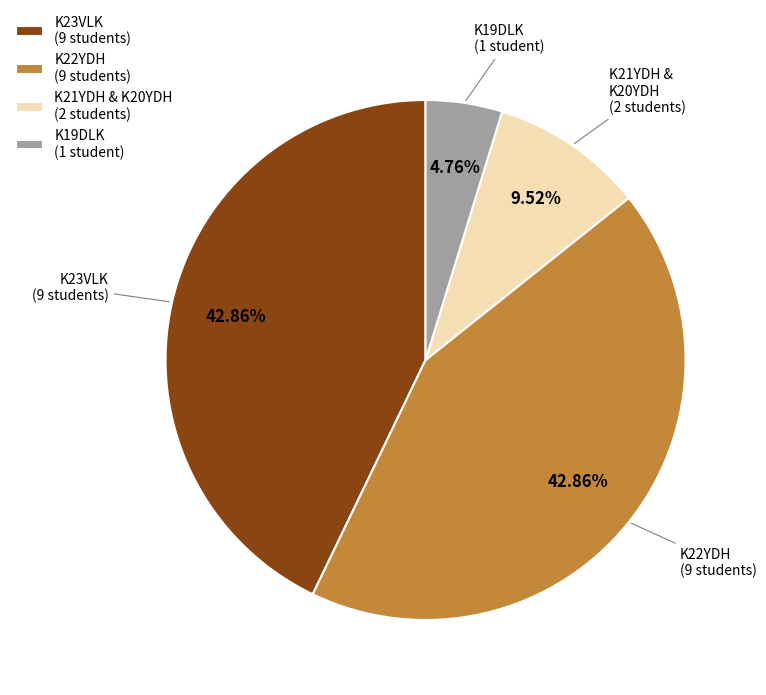

Is the sum of K19DLK (1 student) and K21YDH & K20YDH (2 students) greater than half?

No